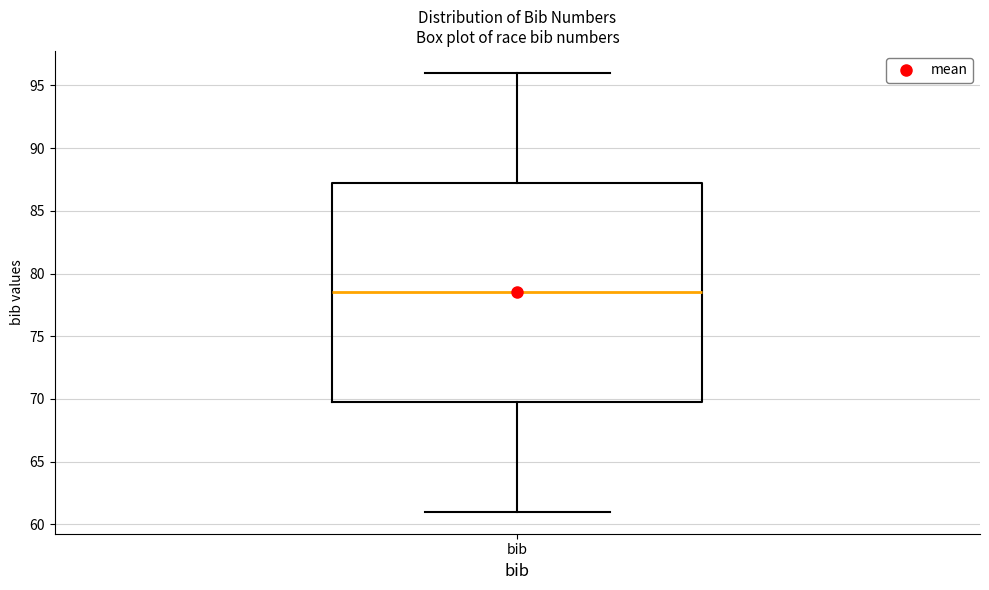

Transcribe this box plot: give where the median line is, the range the box spans, and where the two whiskers end, as read against the y-axis. The values are not printed on the chart, so give them approximately, as read against the axis.

median 78.5, box 70.0 to 87.5, whiskers 61.0 to 96.0